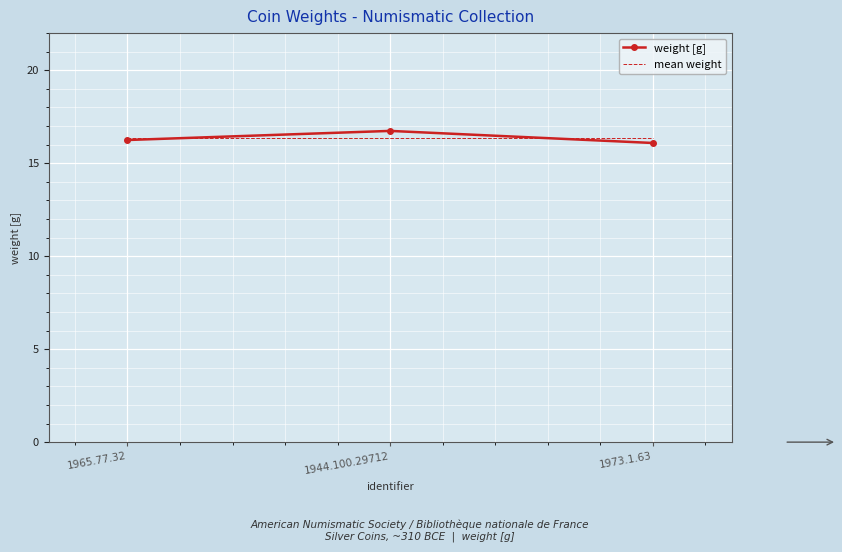

True or false: mean weight has a value of 16.4 at 1973.1.63.

True